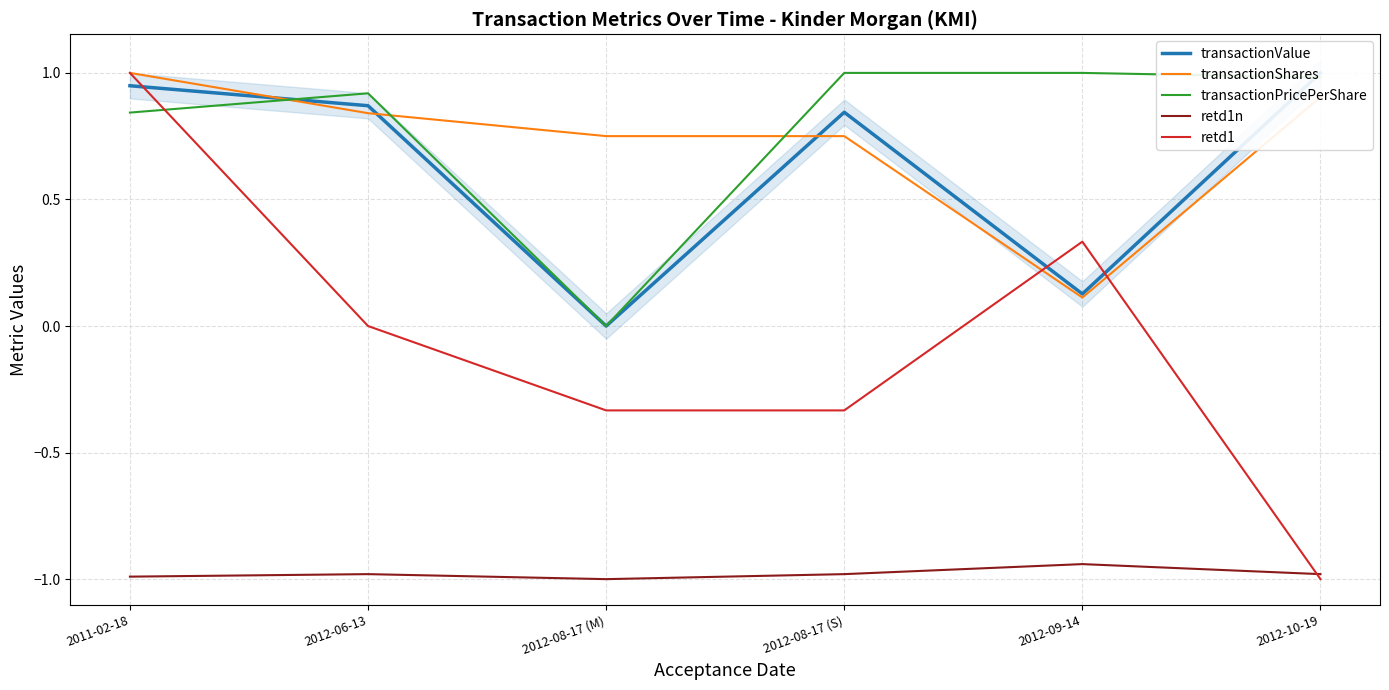

How many transactionShares values are between 0 and 1?

6